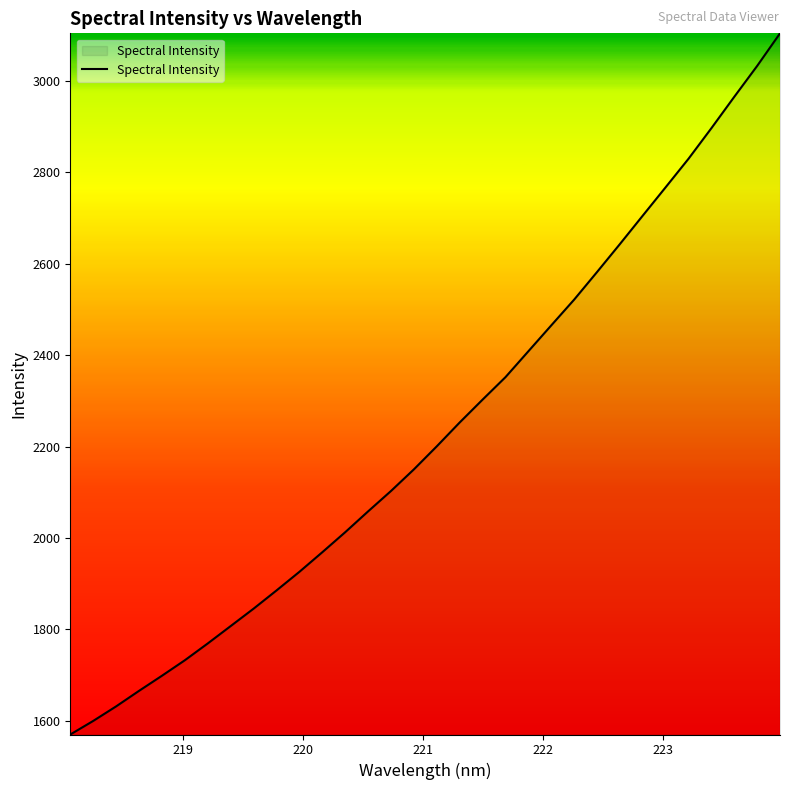

What is the smallest value displayed?

1570.0